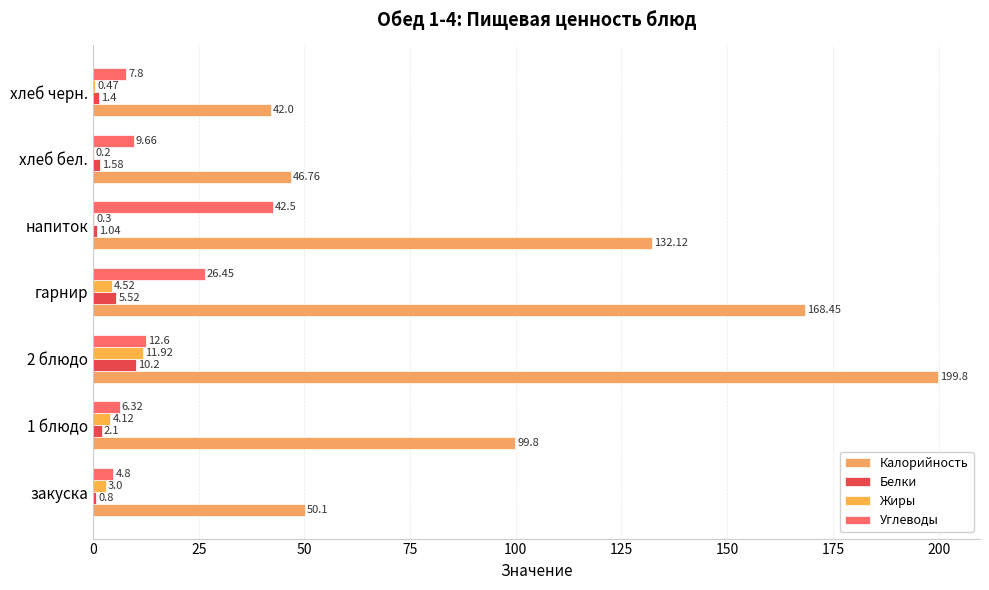

How many data points does each series have?

7